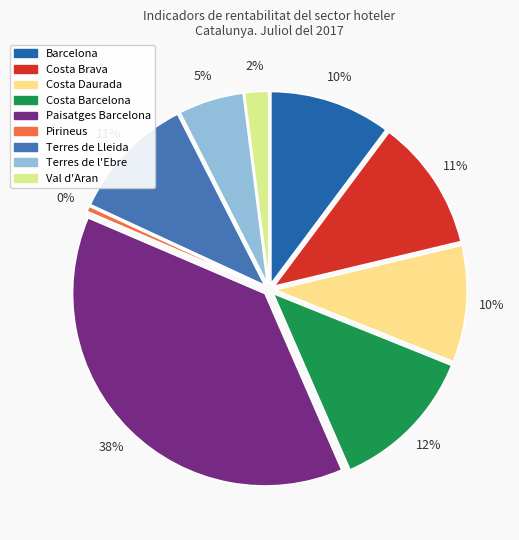

To the nearest percent, what percentage of the pie is Barcelona?

10%